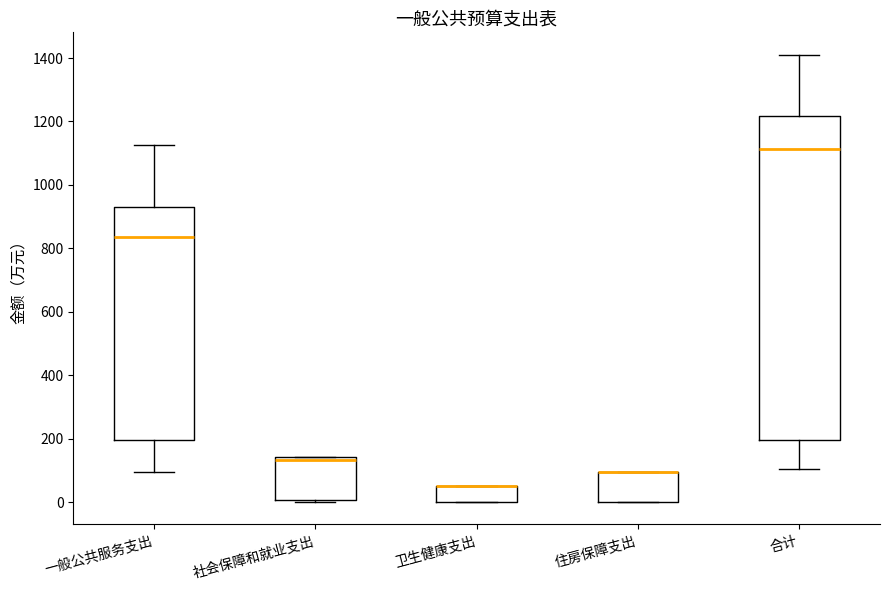

Reading left to right, transcribe this box plot: for each box, give where its median line is, the range the box spans, and where its two whiskers end, as read against the y-axis. The values are not printed on the chart, so give them approximately, as read against the axis.

一般公共服务支出: median 840, box 200 to 920, whiskers 100 to 1120
社会保障和就业支出: median 140 (just below the box's upper edge), box 0 to 140, whiskers 0 (just below the box's lower edge) to 140
卫生健康支出: median 40 (drawn on the box's upper edge), box 0 to 40, whiskers 0 to 40
住房保障支出: median 100 (drawn on the box's upper edge), box 0 to 100, whiskers 0 to 100
合计: median 1120, box 200 to 1220, whiskers 100 to 1420